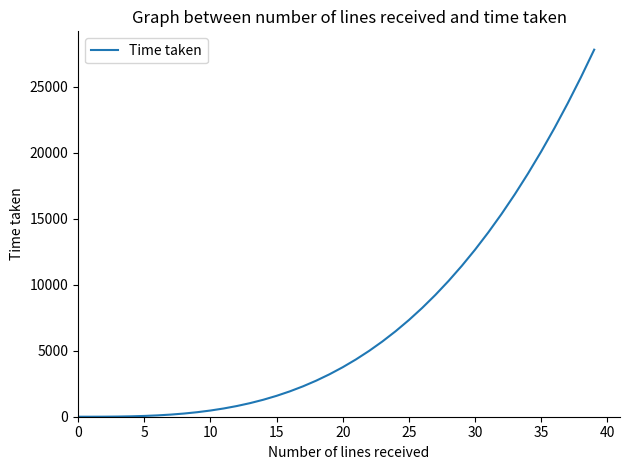

Does the chart display data point markers on the line(s)?

No